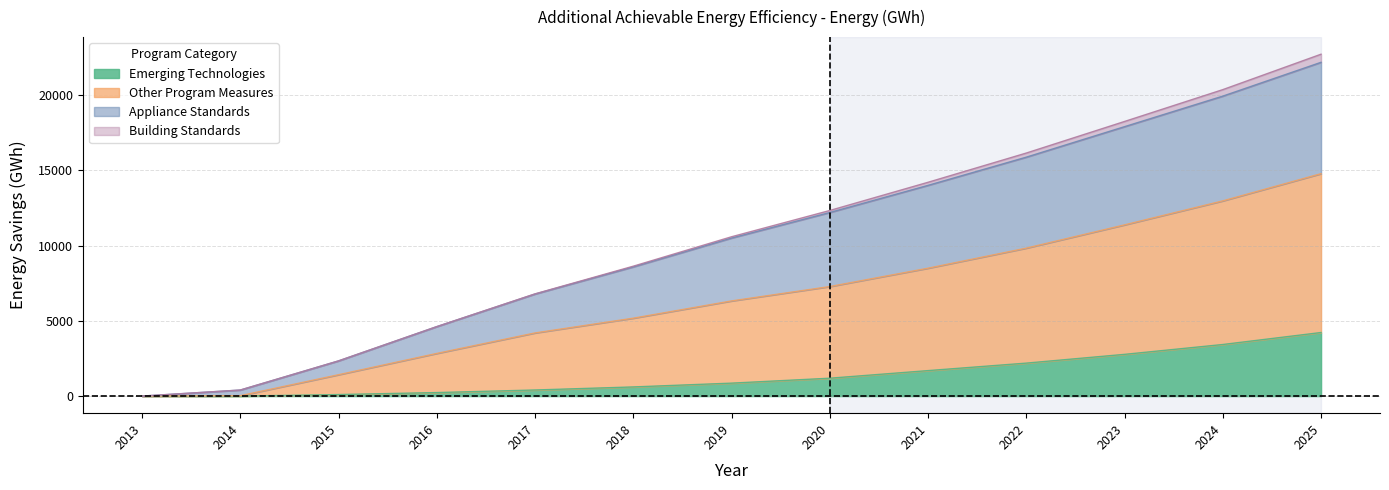

Is it true that Appliance Standards equals 5085.8 at 2018?

False